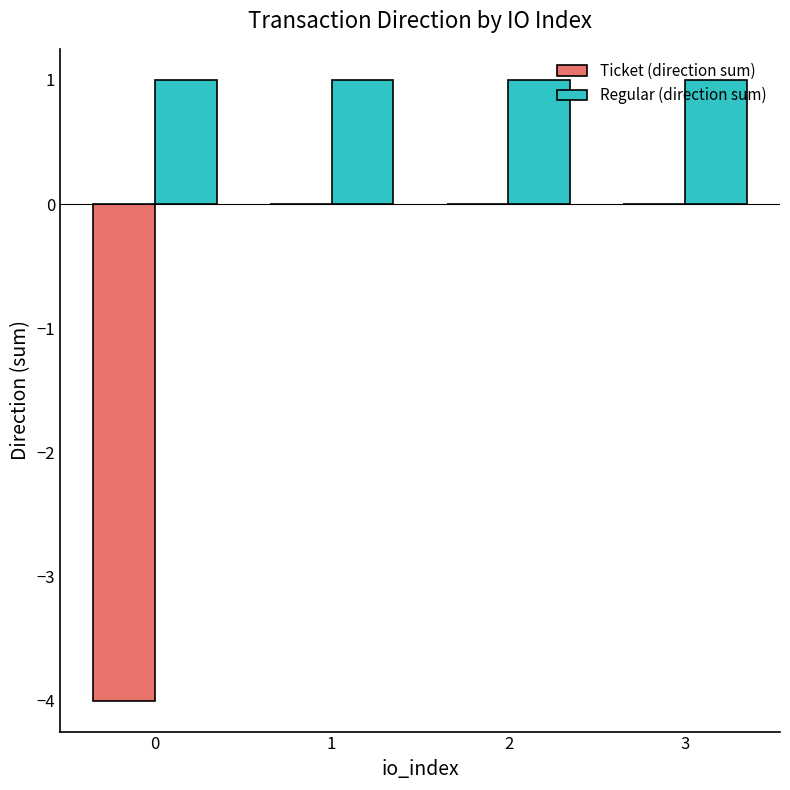

How many groups of bars are there?

4